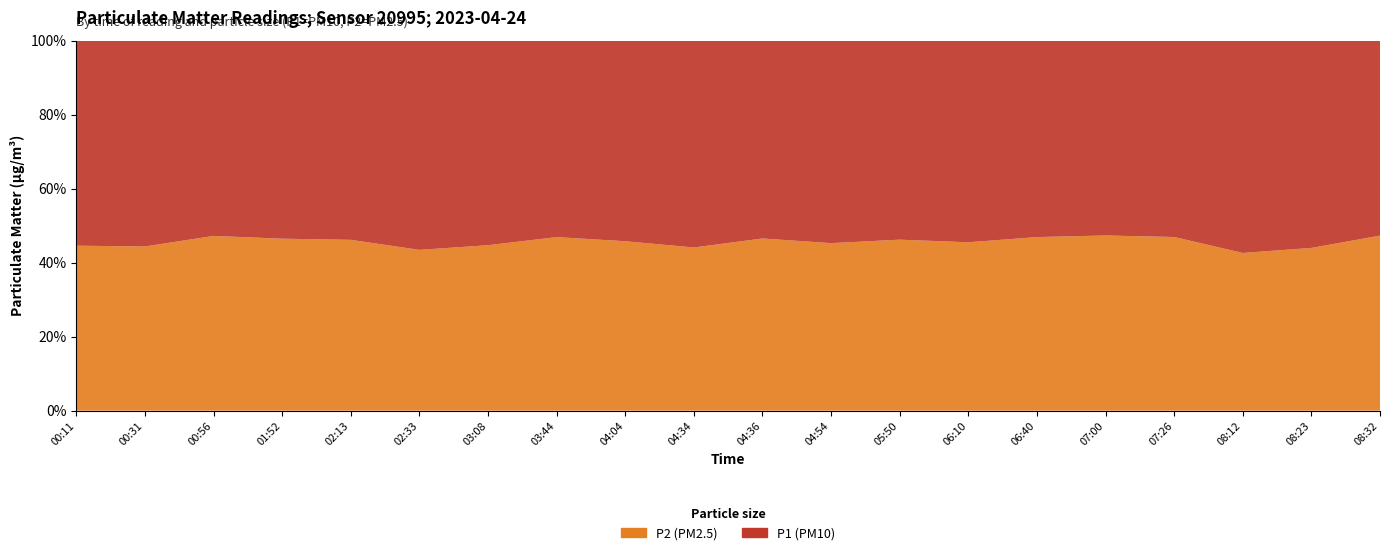

Reading right to left, what are all the values shown in this chart?

P1: 08:32=9.8	08:23=11.6	08:12=12.8	07:26=12.7	07:00=11.9	06:40=12.9	06:10=13.9	05:50=14.4	04:54=15.3	04:36=15.2	04:34=16.6	04:04=17.2	03:44=15.9	03:08=16.2	02:33=17.6	02:13=14.0	01:52=12.7	00:56=12.6	00:31=12.5	00:11=12.3
P2: 08:32=8.8	08:23=9.1	08:12=9.5	07:26=11.2	07:00=10.7	06:40=11.4	06:10=11.6	05:50=12.4	04:54=12.6	04:36=13.2	04:34=13.1	04:04=14.5	03:44=14.1	03:08=13.1	02:33=13.5	02:13=12.0	01:52=11.0	00:56=11.3	00:31=10.0	00:11=9.9